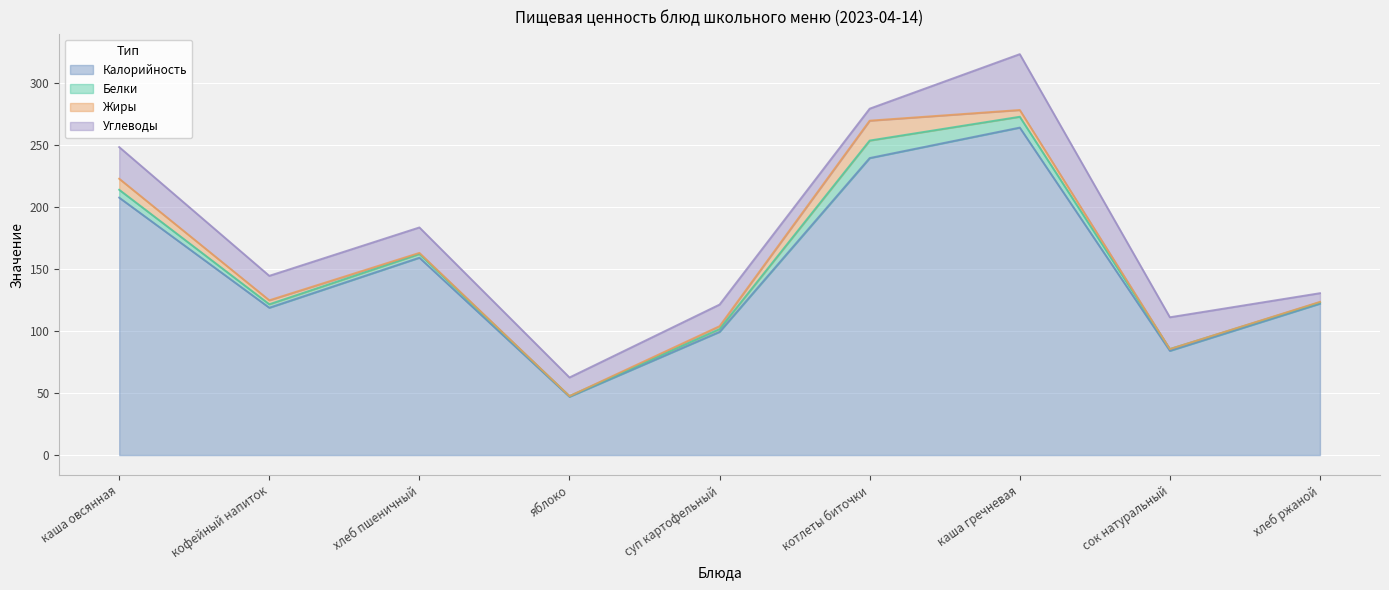

At which label is Белки closest to 7?

каша овсянная